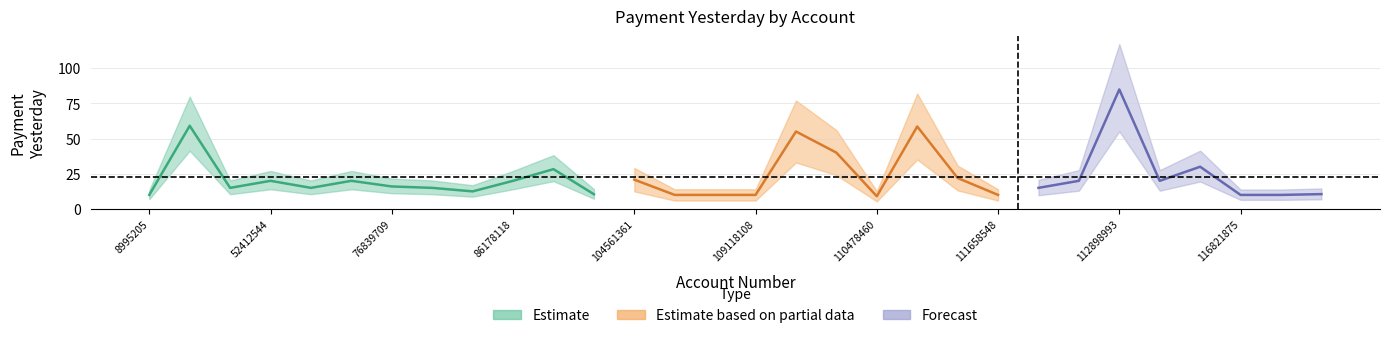

True or false: lower and mid intersect in this chart.

False